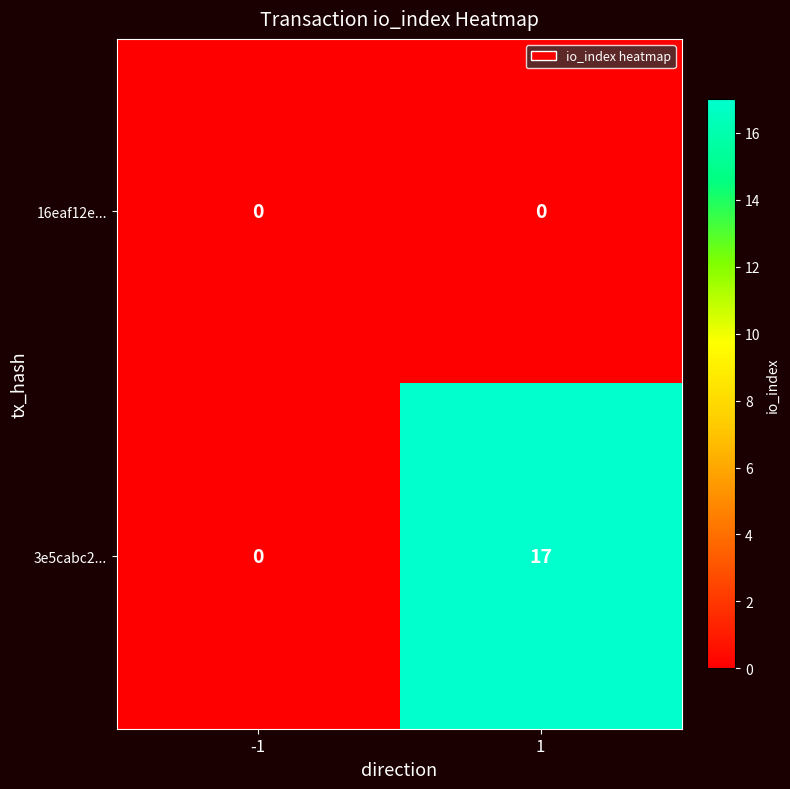

Rank the series by their average value, from highest to lowest.

3e5cabc2..., 16eaf12e...